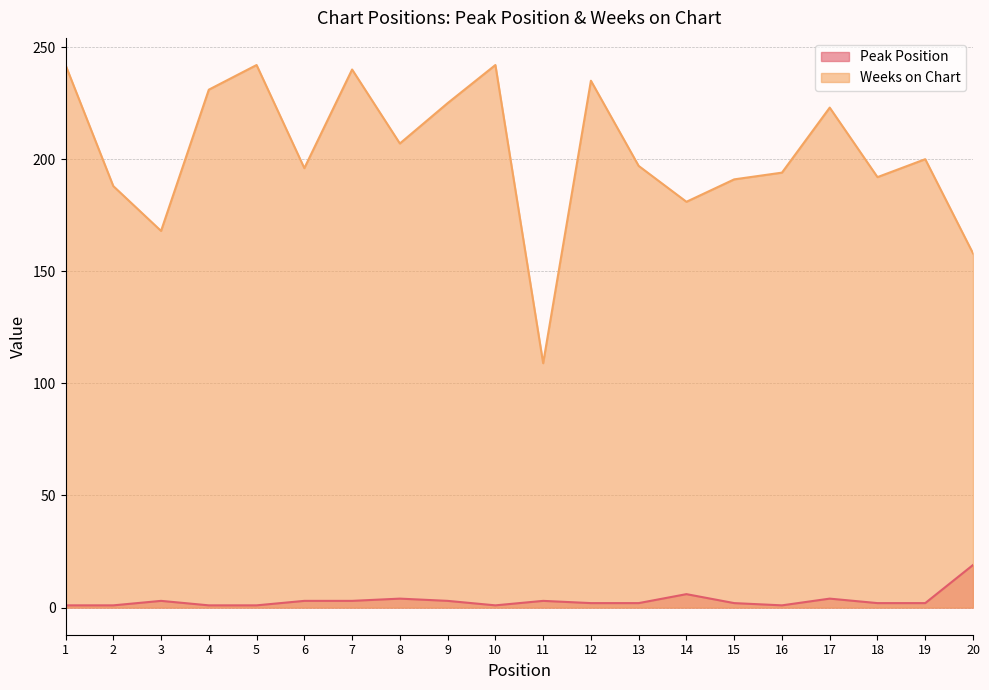

Reading left to right, extract all data points from this chart.

Peak Position: 1=1	2=1	3=3	4=1	5=1	6=3	7=3	8=4	9=3	10=1	11=3	12=2	13=2	14=6	15=2	16=1	17=4	18=2	19=2	20=19
Weeks on Chart: 1=242	2=188	3=168	4=231	5=242	6=196	7=240	8=207	9=225	10=242	11=109	12=235	13=197	14=181	15=191	16=194	17=223	18=192	19=200	20=158